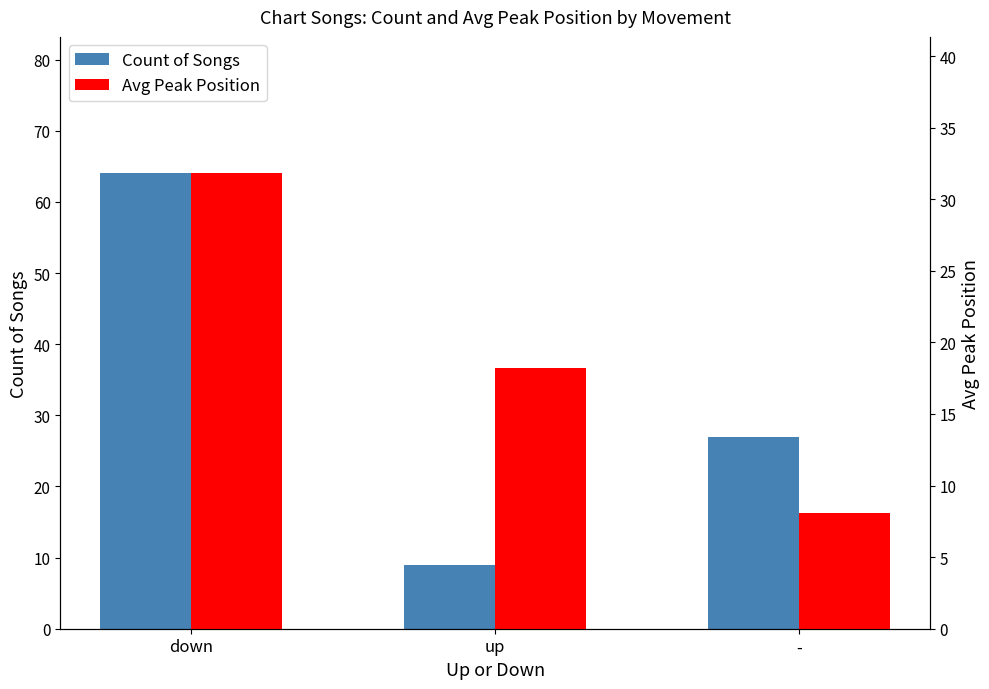

What is the difference between the highest and lowest values at -?

18.9